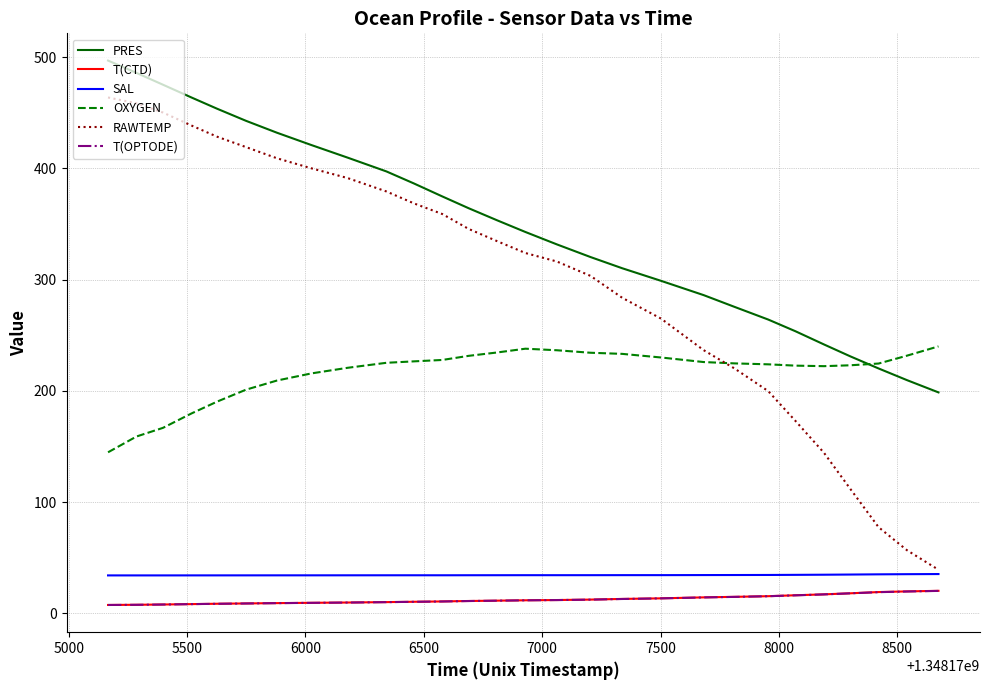

What is the sum of all T(OPTODE) values?

345.4